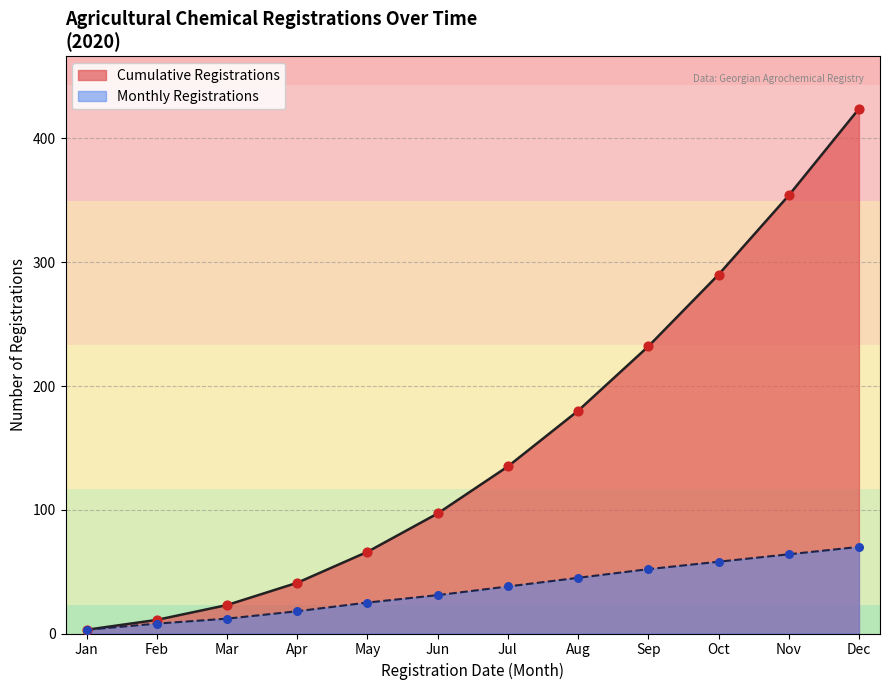

Which series changed the most between May and Aug?

Cumulative Registrations